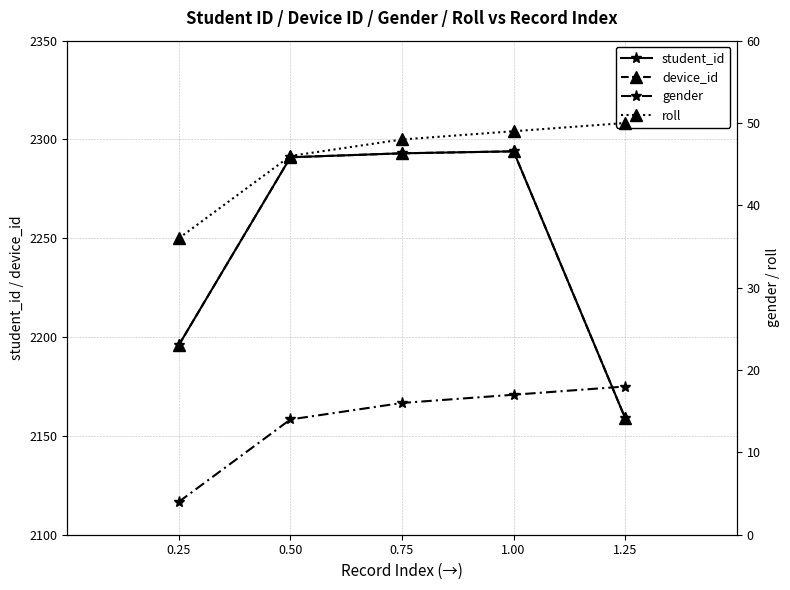

Which label corresponds to the largest value in the chart?

1.00